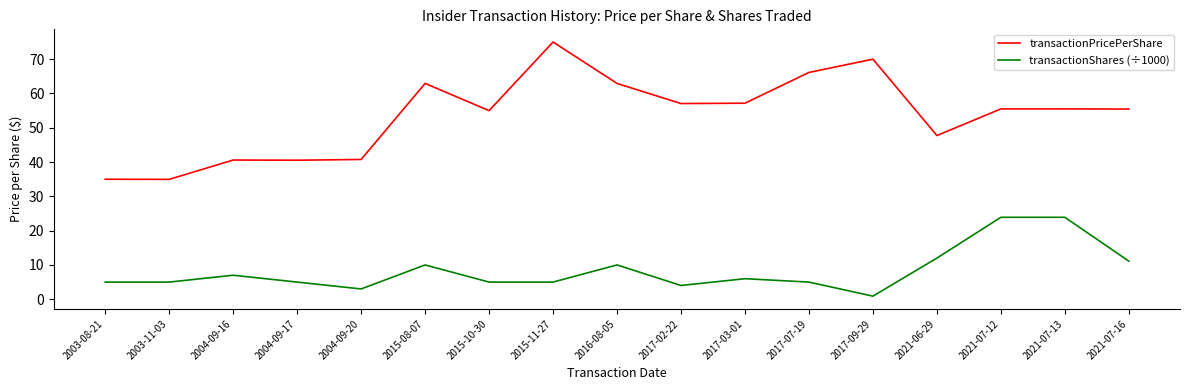

True or false: transactionShares (÷1000) and transactionPricePerShare intersect in this chart.

False